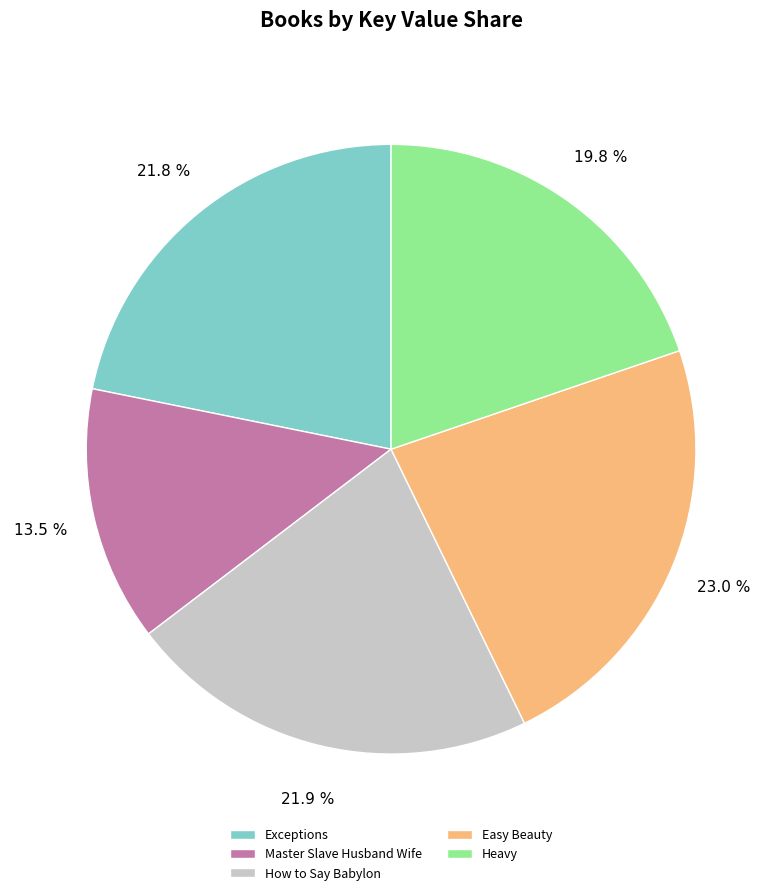

What percentage is NOT represented by Exceptions?

78.2%